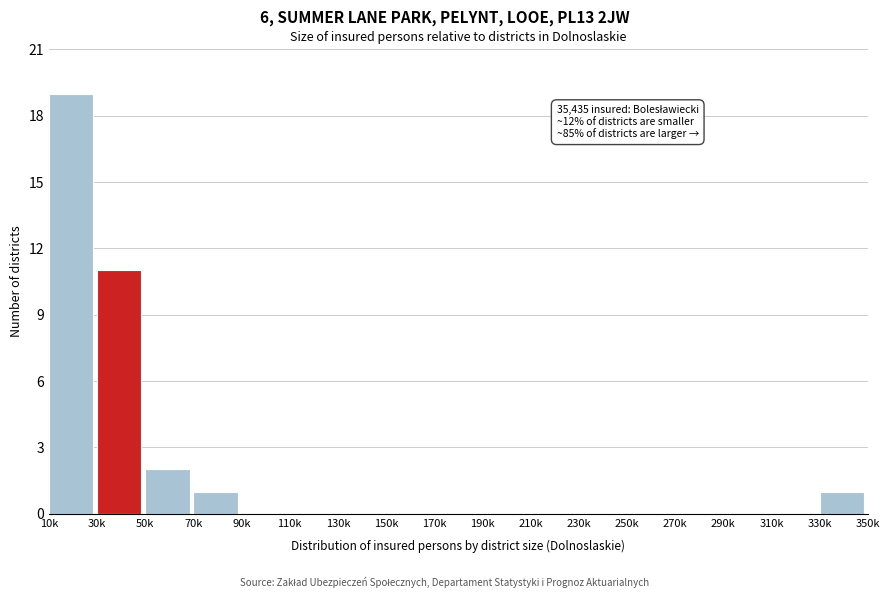

Reading left to right, extract all data points from this chart.

10k=19	30k=11	50k=2	70k=1	90k=0	110k=0	130k=0	150k=0	170k=0	190k=0	210k=0	230k=0	250k=0	270k=0	290k=0	310k=0	330k=1